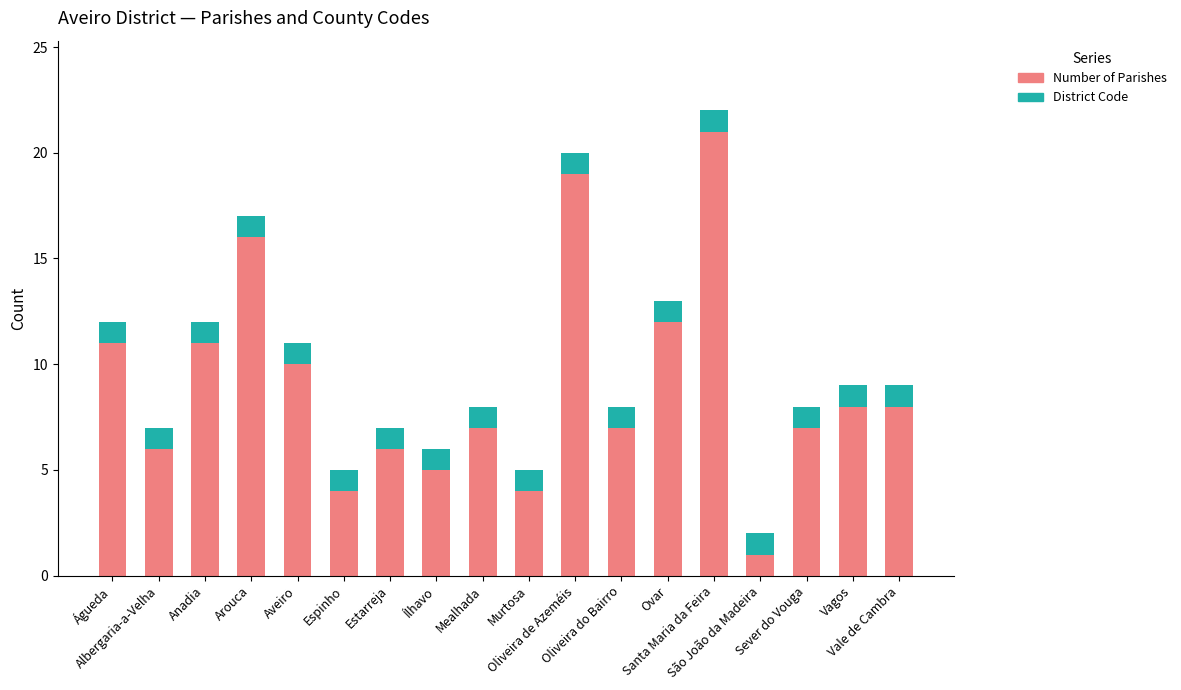

The Number of Parishes series shows 7 at Sever do Vouga. True or false?

True